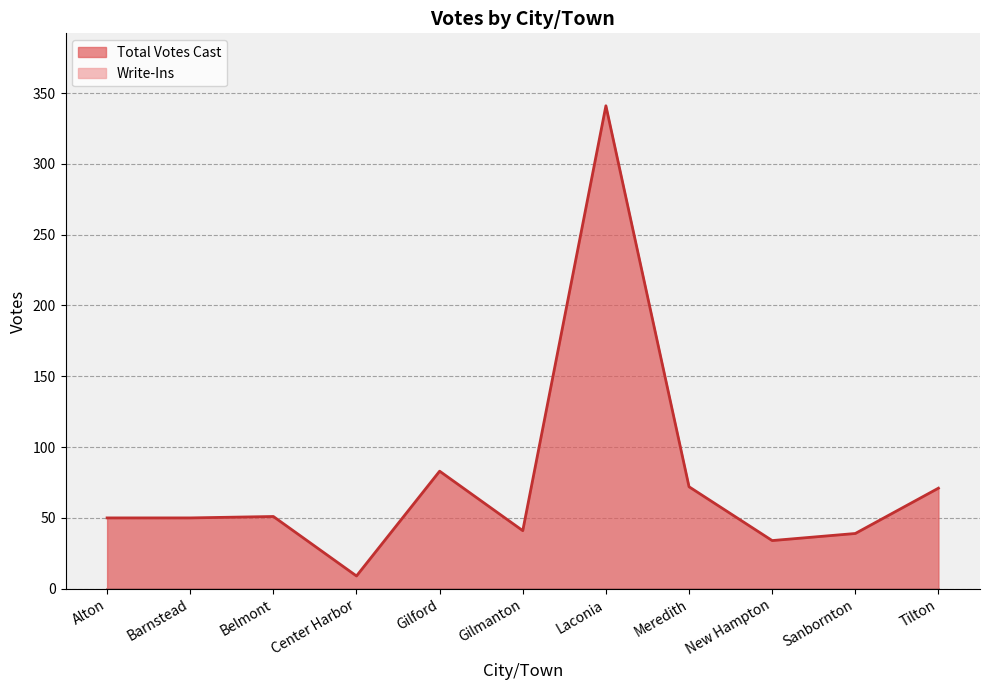

Rank the categories by value from highest to lowest.

Laconia, Gilford, Meredith, Tilton, Belmont, Alton, Barnstead, Gilmanton, Sanbornton, New Hampton, Center Harbor